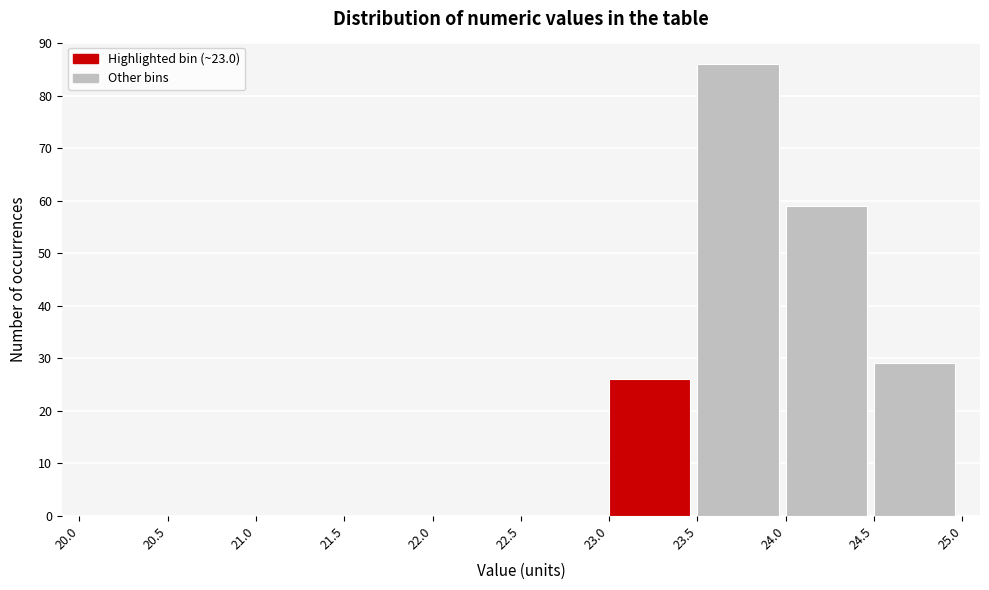

Reading left to right, list every bar in this chart as the range it spans on the x-axis followed by its height. The values are not printed on the chart, so give them approximately, as read against the axis.

20.0 to 20.5: 0
20.5 to 21.0: 0
21.0 to 21.5: 0
21.5 to 22.0: 0
22.0 to 22.5: 0
22.5 to 23.0: 0
23.0 to 23.5: 26
23.5 to 24.0: 86
24.0 to 24.5: 59
24.5 to 25.0: 29